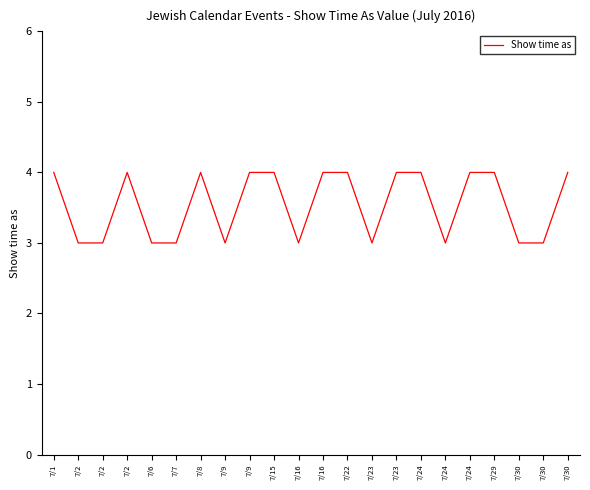

Reading left to right, what are all the values shown in this chart?

4	3	3	4	3	3	4	3	4	4	3	4	4	3	4	4	3	4	4	3	3	4